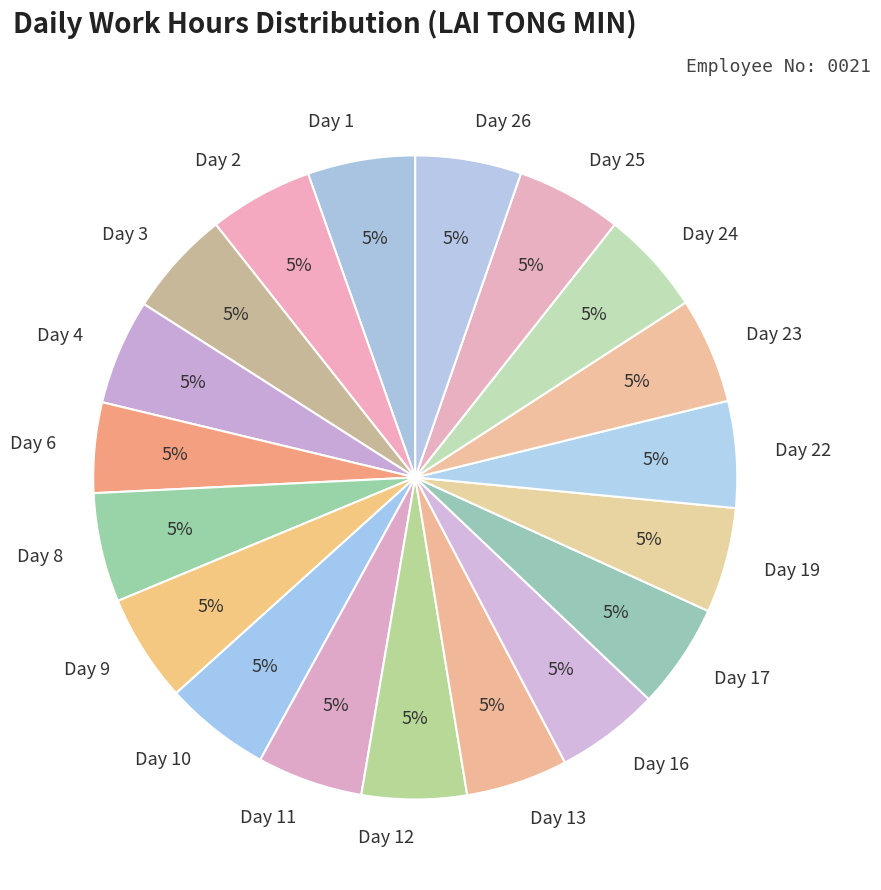

What percentage is the Day 10 slice, to the nearest percent?

5%